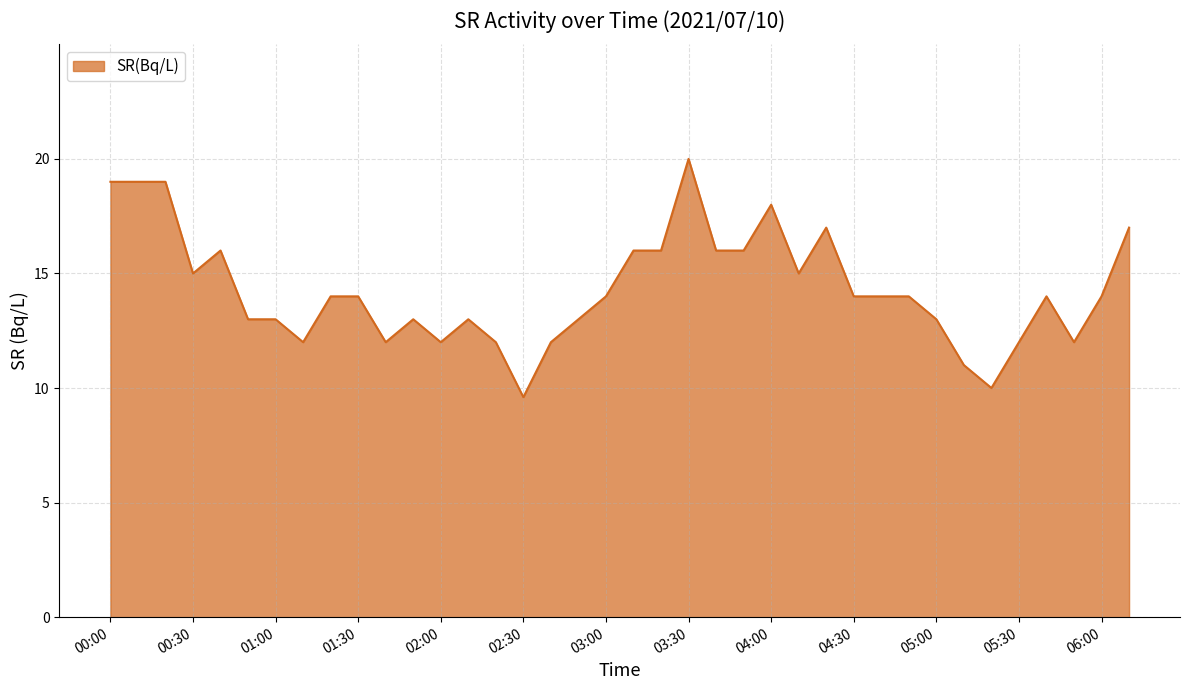

What is the difference between the maximum and minimum values?

10.4